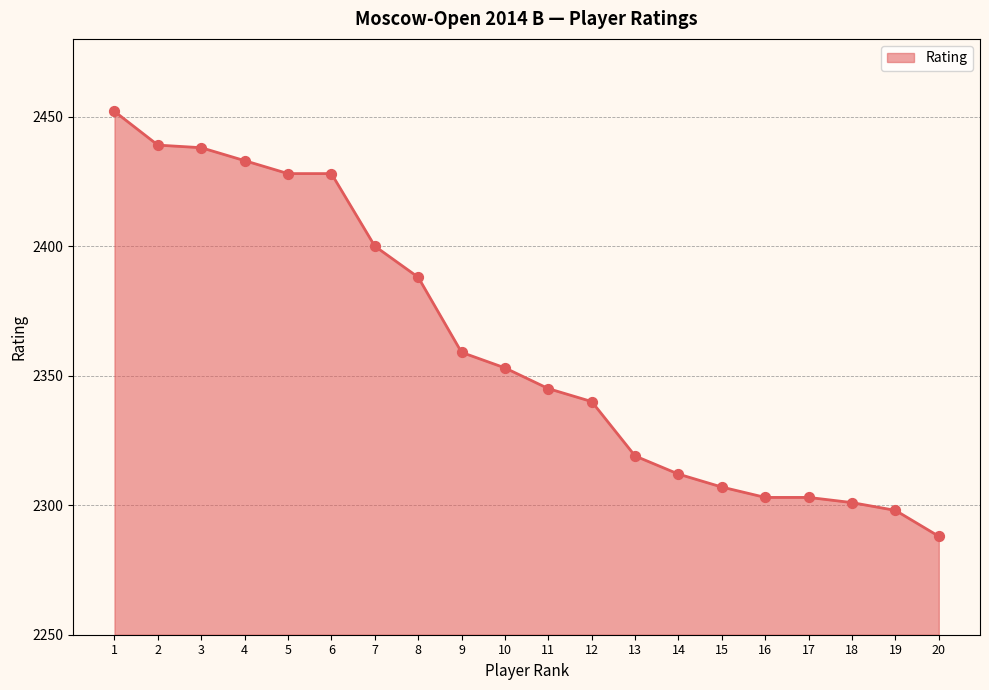

Between 12 and 3, which is larger?

3